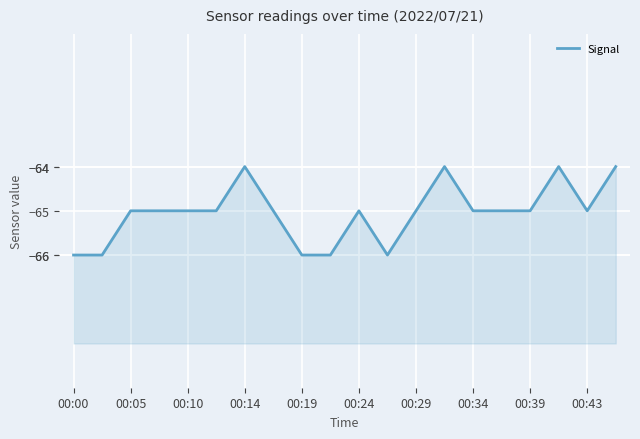

What is the greatest value displayed?

-64